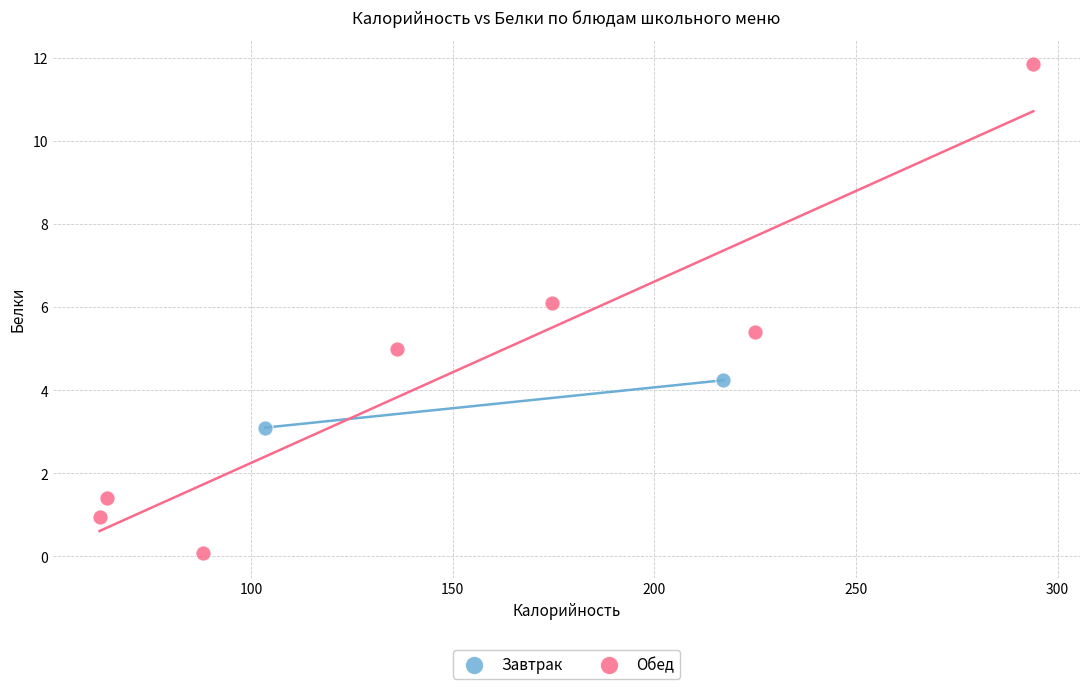

What are all the series names shown in the legend?

Завтрак, Обед